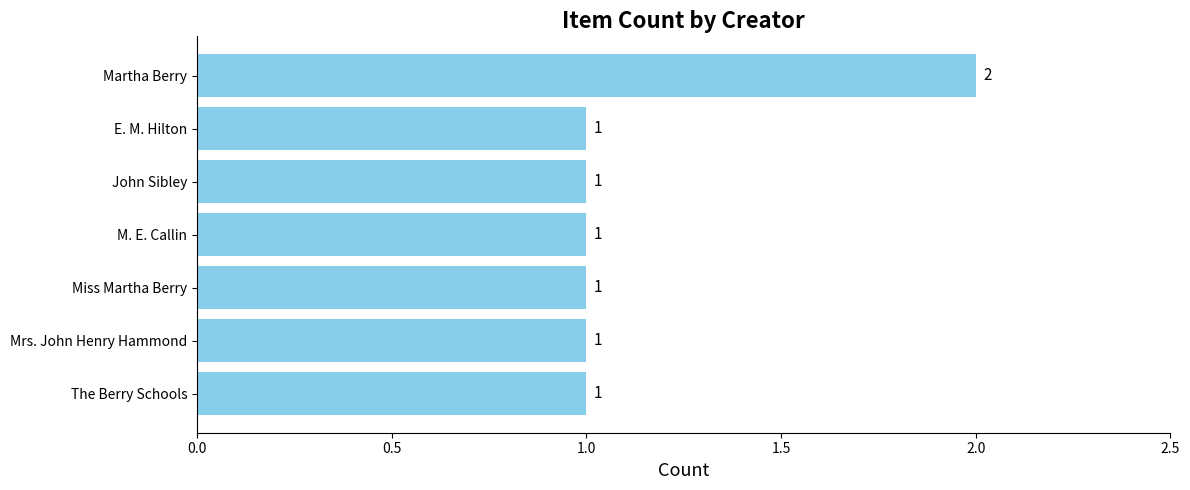

The chart shows a value of 1 at The Berry Schools. True or false?

True